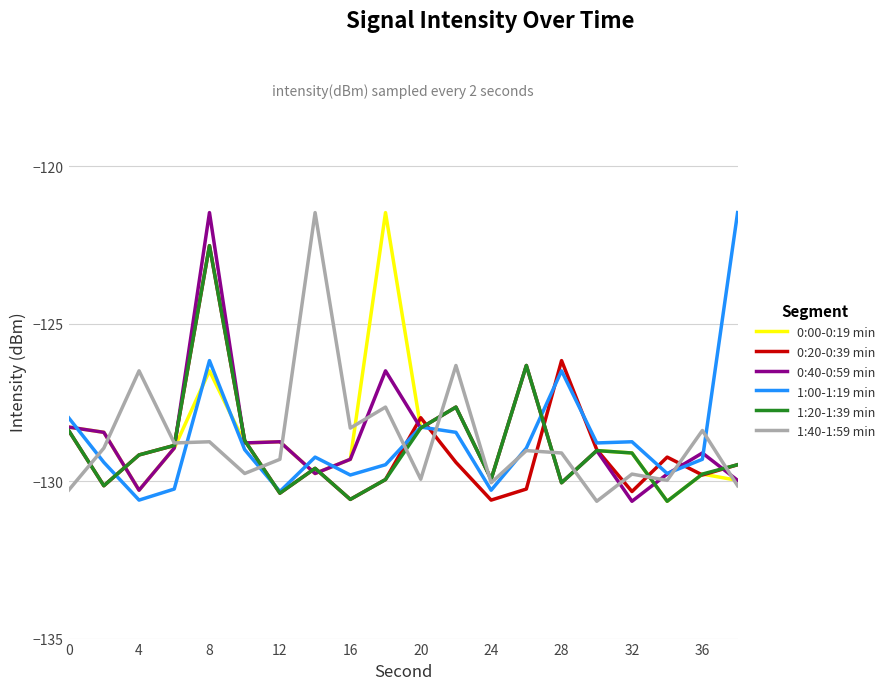

What is the maximum value for 0:00-0:19 min?

-121.5